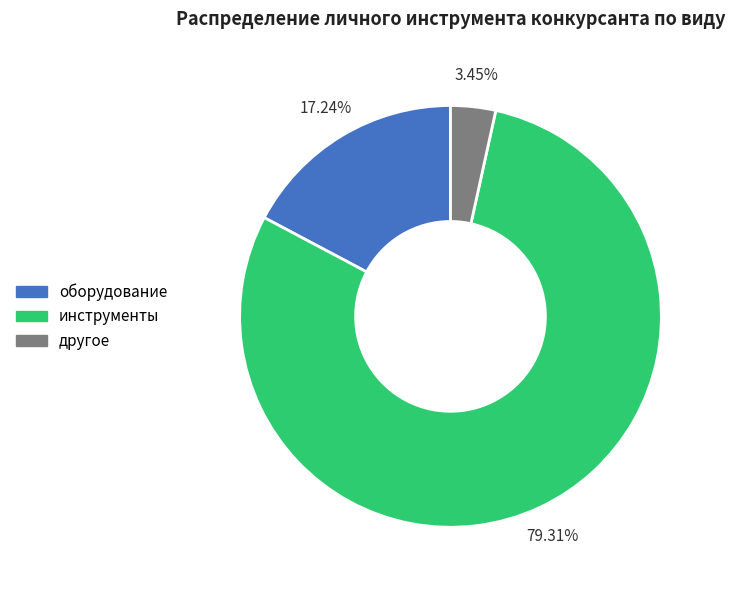

What is the largest slice in the pie chart?

инструменты